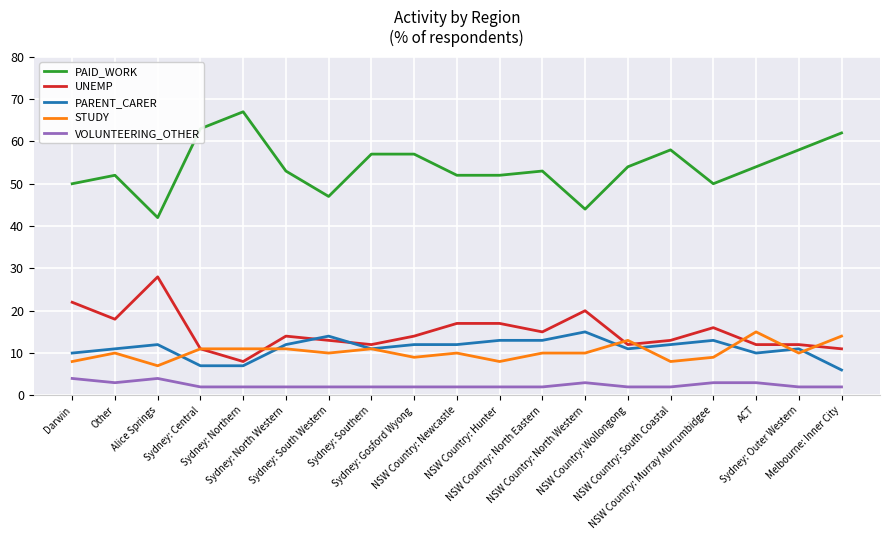

True or false: STUDY and VOLUNTEERING_OTHER cross at least once.

False